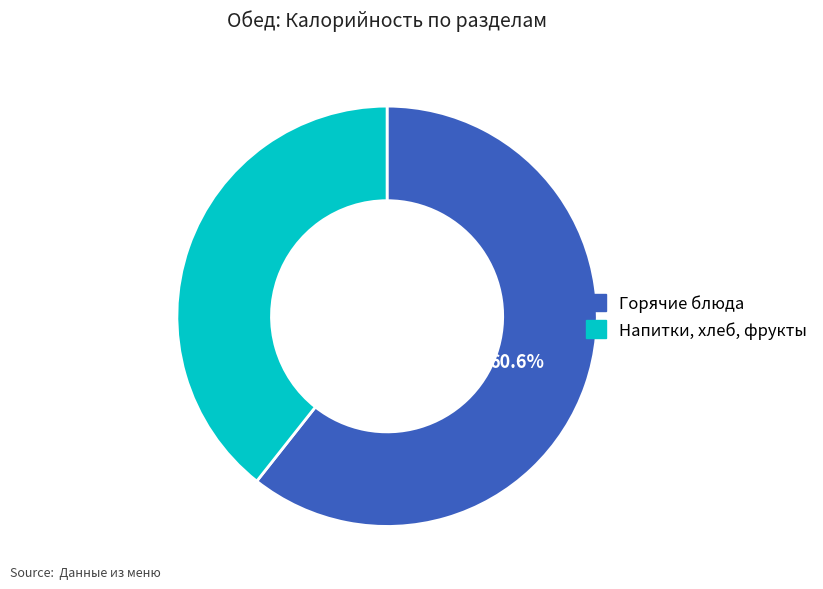

Is there any slice that represents more than half of the pie?

Yes